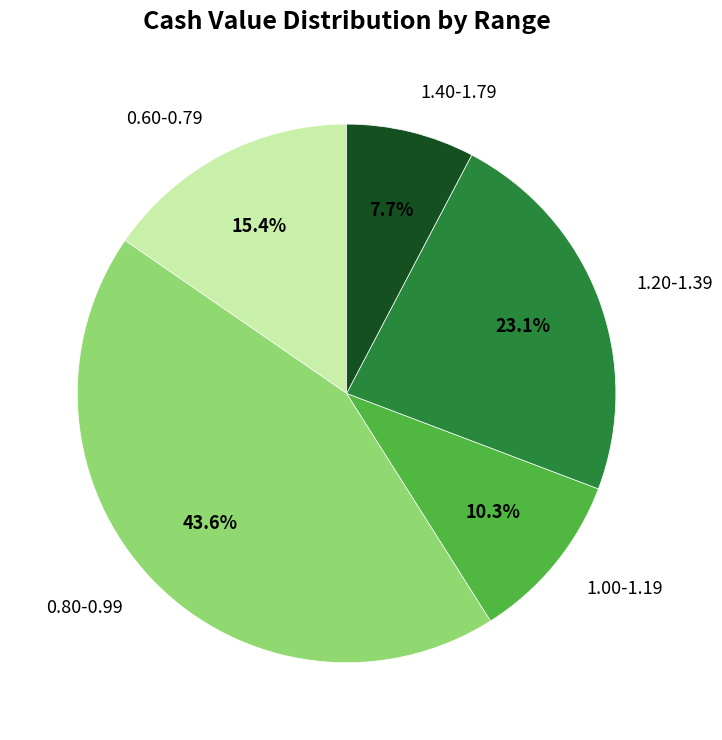

To the nearest percent, what is the average slice percentage?

20%